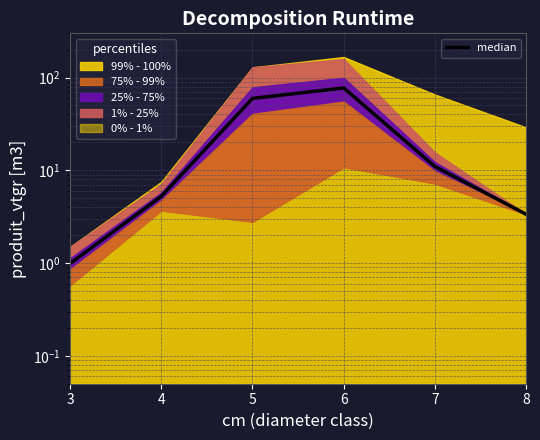

What is the difference between the second highest and second lowest values?

56.2